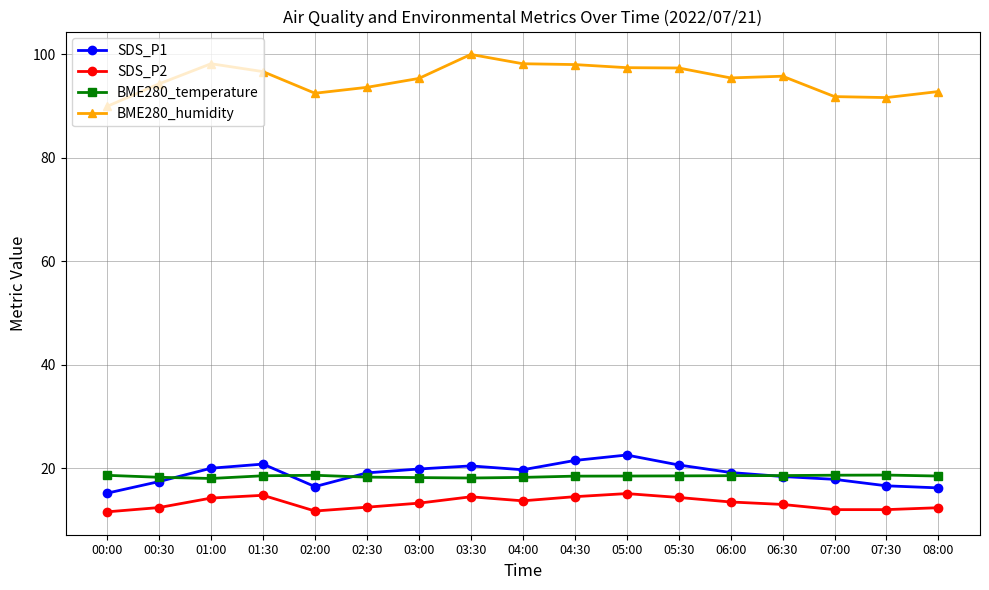

What is the spread (max minus min) of values at 04:00?

84.5